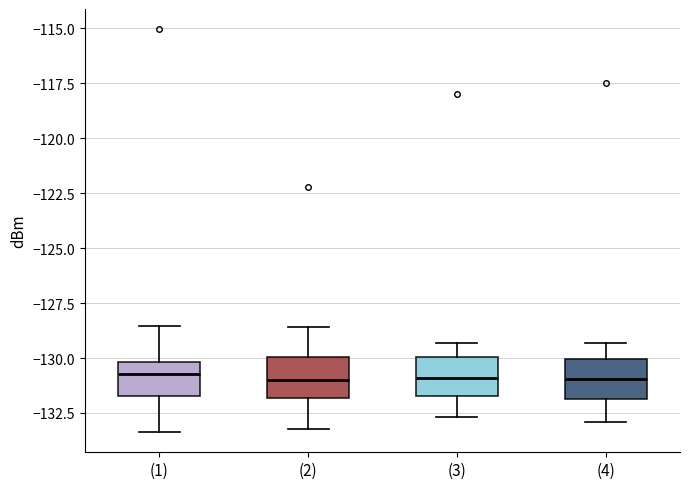

Reading left to right, read every box against the y-axis: the position of its median line, the range the box covers, and the ends of its whiskers. The values are not printed on the chart, so give them approximately, as read against the axis.

(1): median -130.5, box -131.5 to -130.0, whiskers -133.5 to -128.5
(2): median -131.0, box -132.0 to -130.0, whiskers -133.0 to -128.5
(3): median -131.0, box -131.5 to -130.0, whiskers -132.5 to -129.5
(4): median -131.0, box -132.0 to -130.0, whiskers -133.0 to -129.5